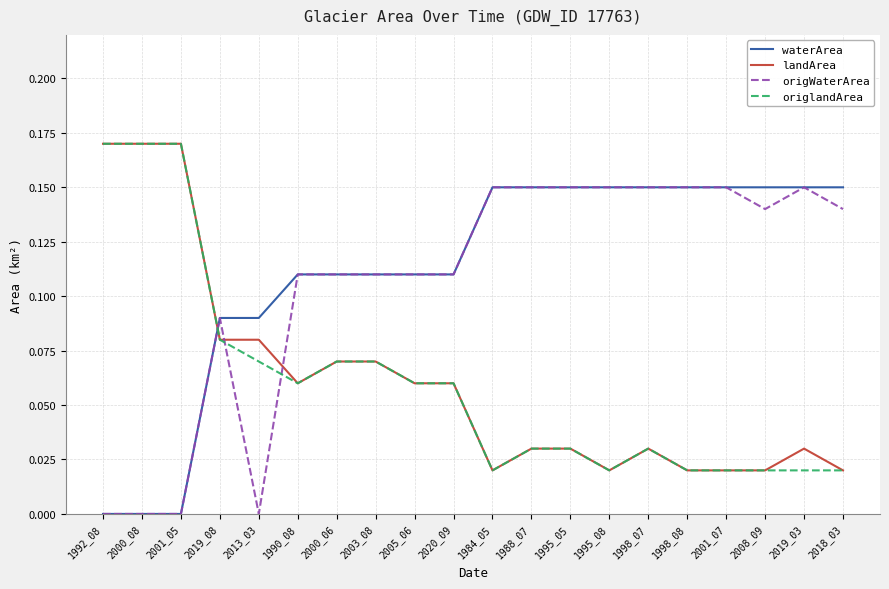

Where do origlandArea and origWaterArea first cross each other?

2001_05 and 2019_08